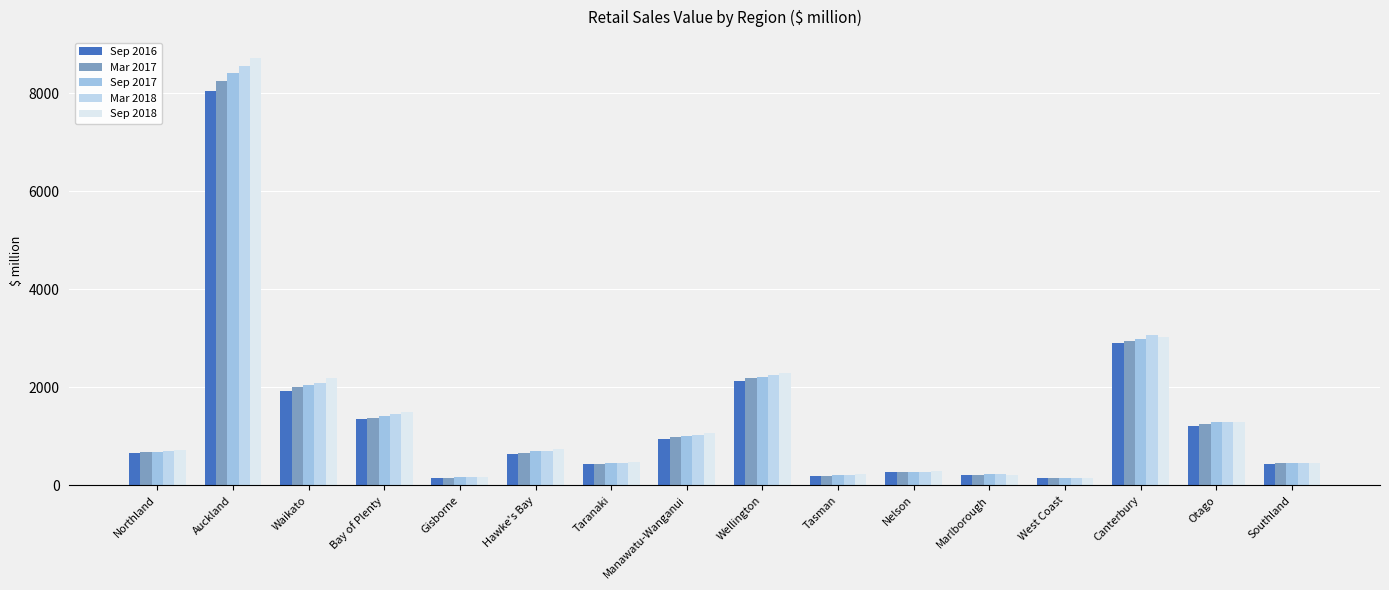

At which category is the sum across all series the highest?

Auckland